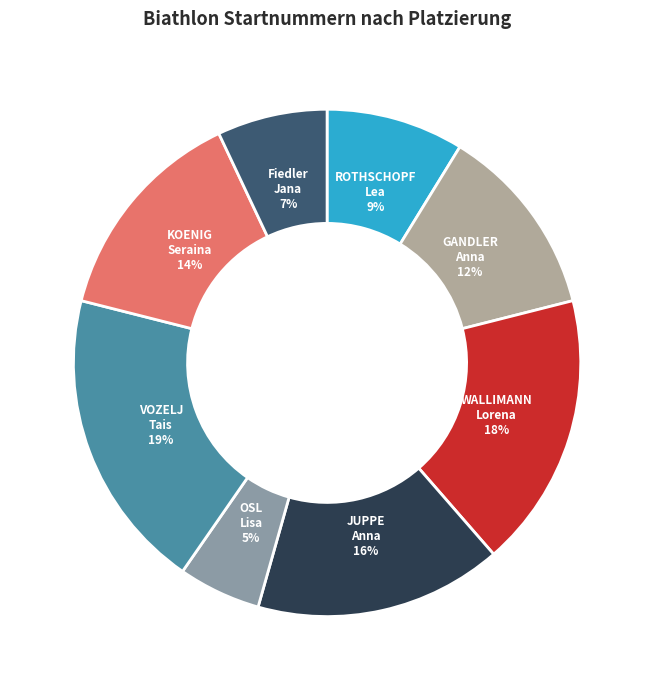

What is the ratio of the value at KOENIG Seraina to the value at Fiedler Jana?

2.0